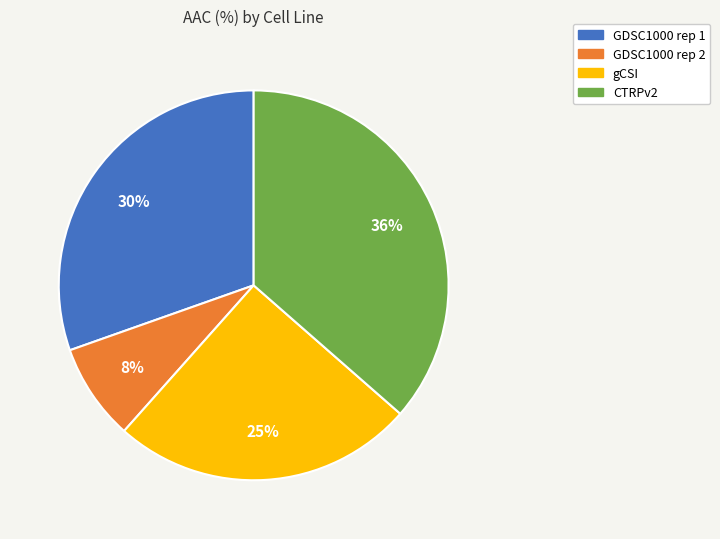

To the nearest percent, what is the average slice percentage?

25%